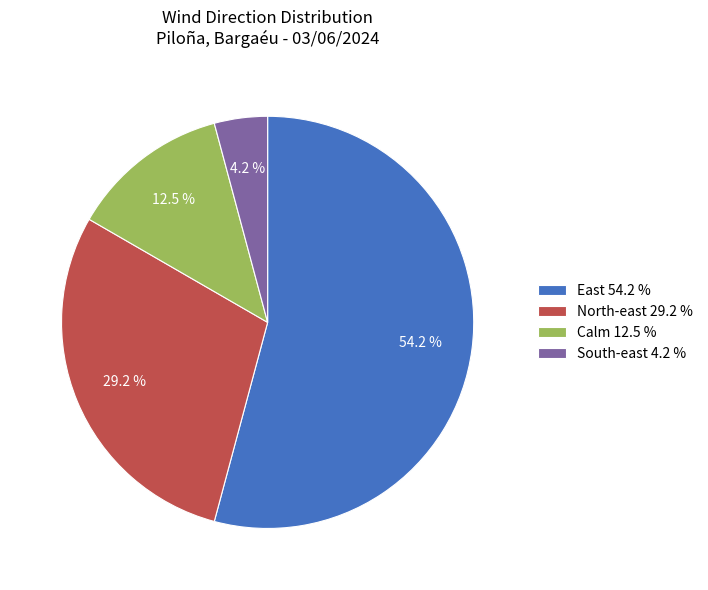

Which slice represents more than half of the pie?

East 54.2 %